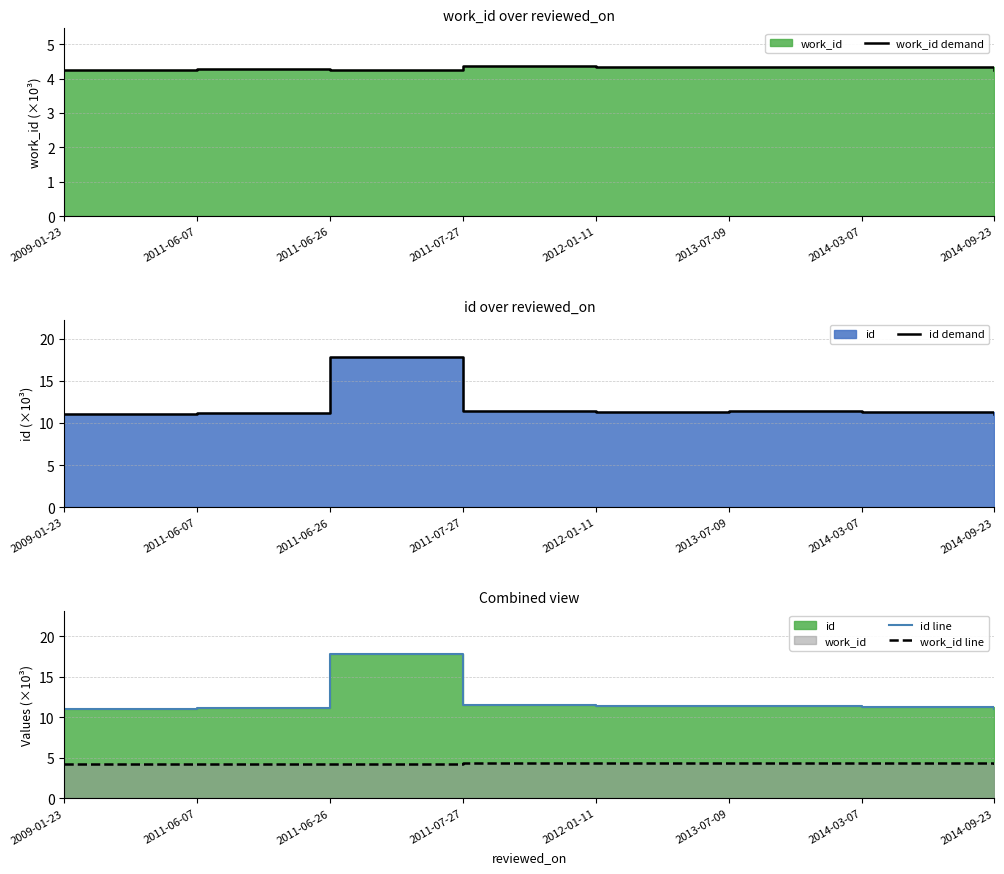

What position from the right is 2013-07-09?

3